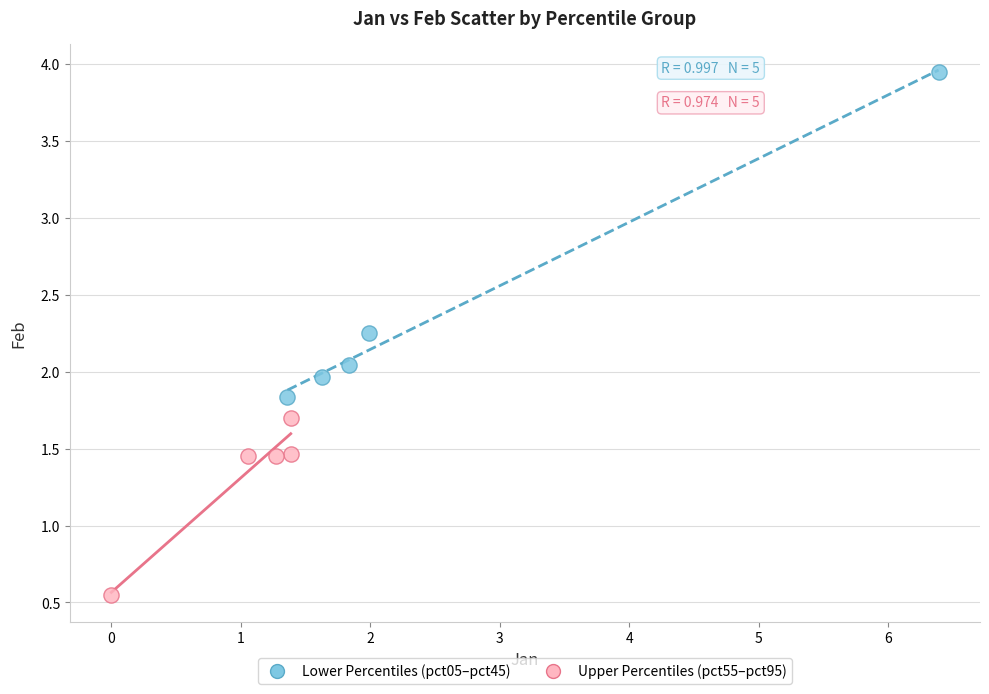

Which series has the widest spread of Y values?

Lower Percentiles (pct05–pct45)